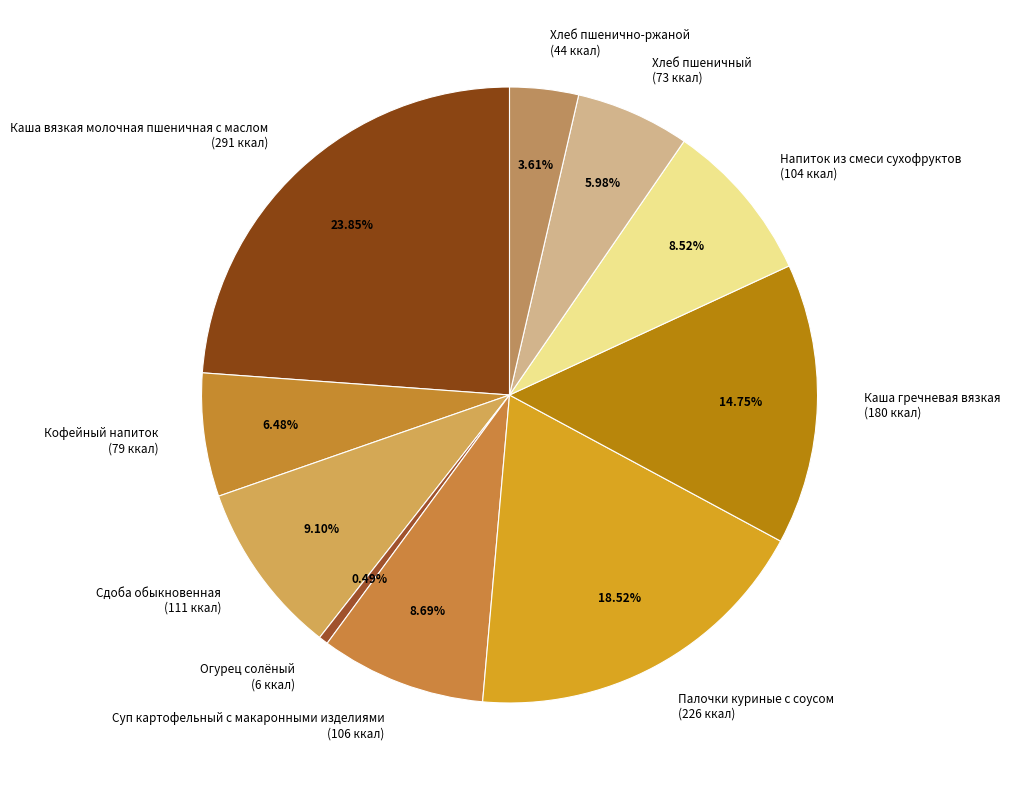

The Кофейный напиток slice represents 6% of the pie. True or false?

True